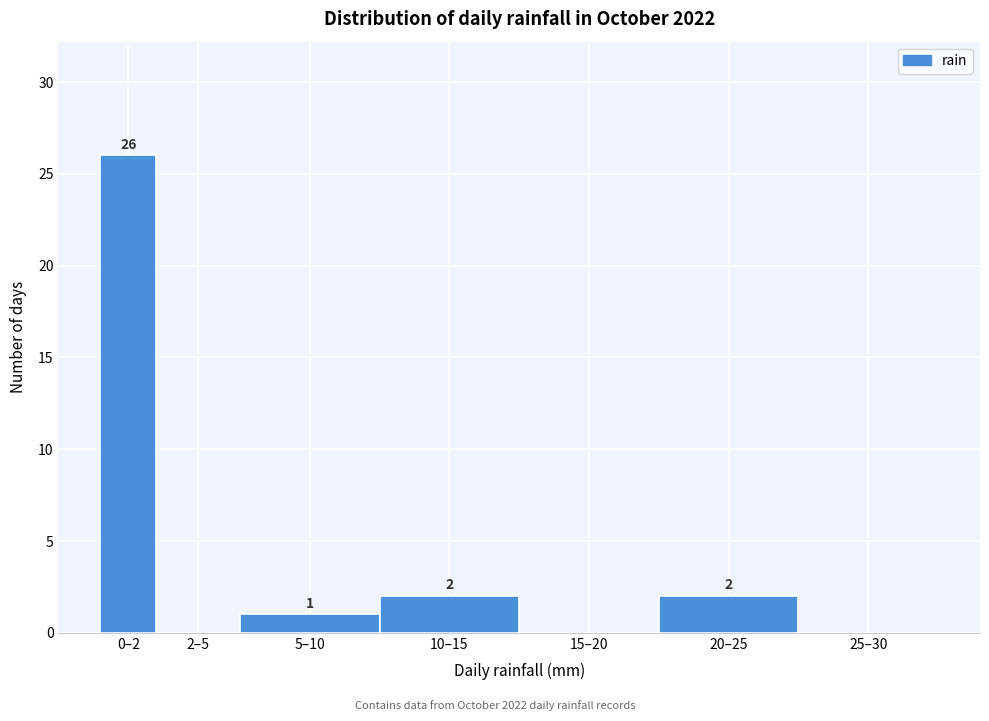

Reading left to right, what are all the values shown in this chart?

0–2=26	2–5=0	5–10=1	10–15=2	15–20=0	20–25=2	25–30=0